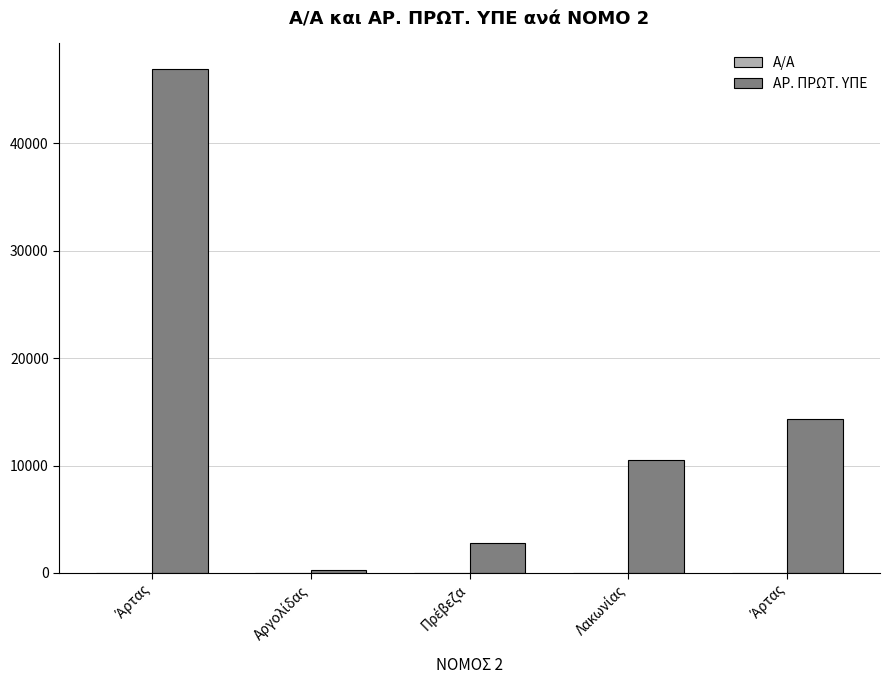

What is the value of the Α/Α bar at the 4th from the left?

4